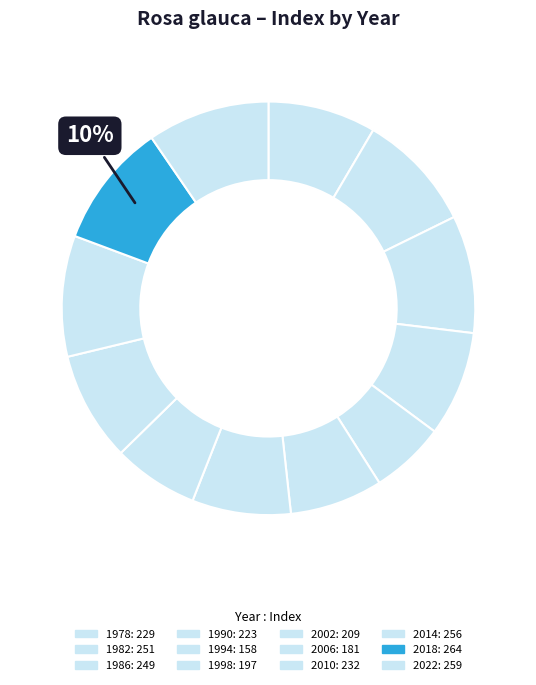

Count the number of slices in the pie.

12